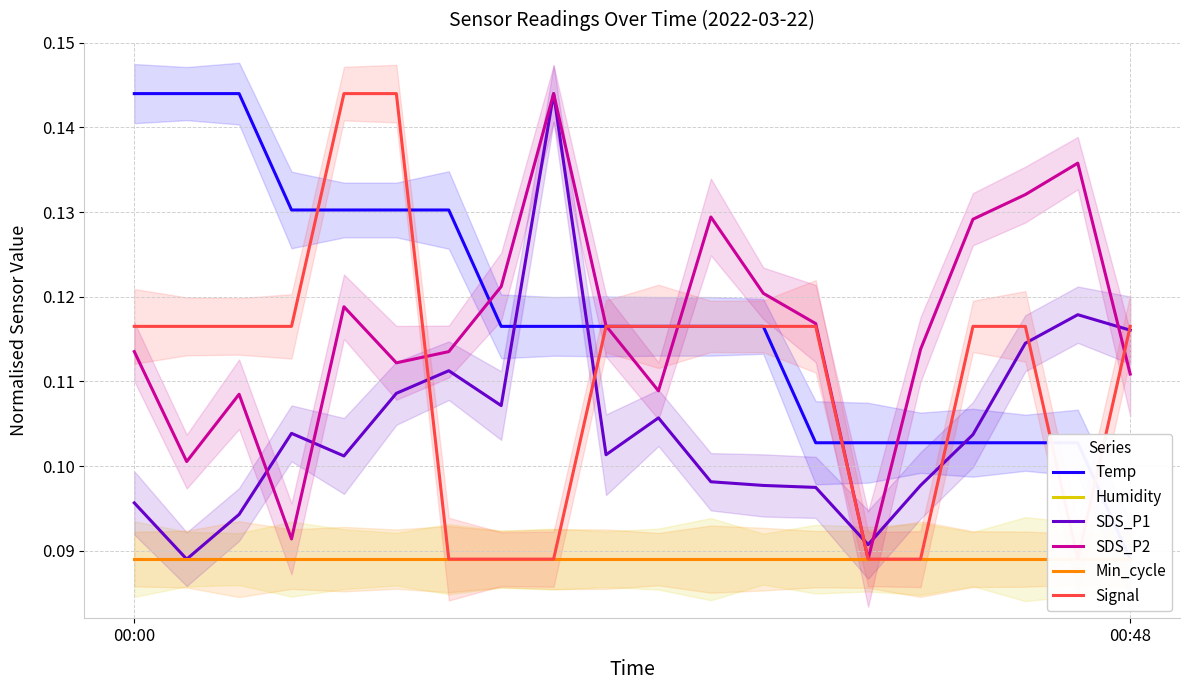

What is the maximum value for Humidity?

0.1